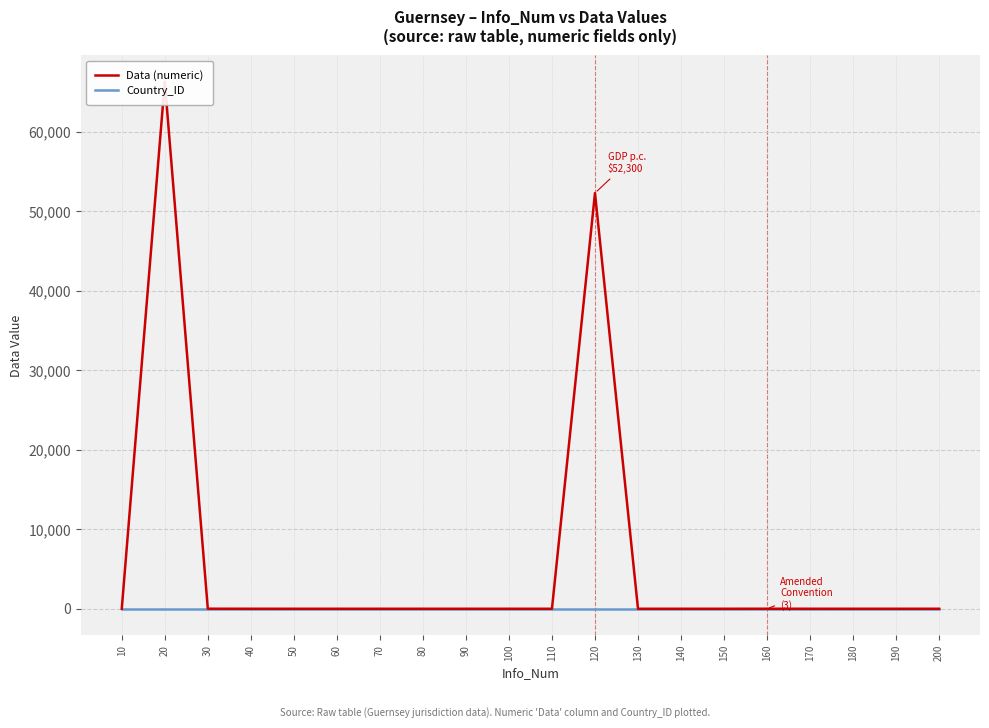

How many times do Country_ID and Data (numeric) cross each other?

4